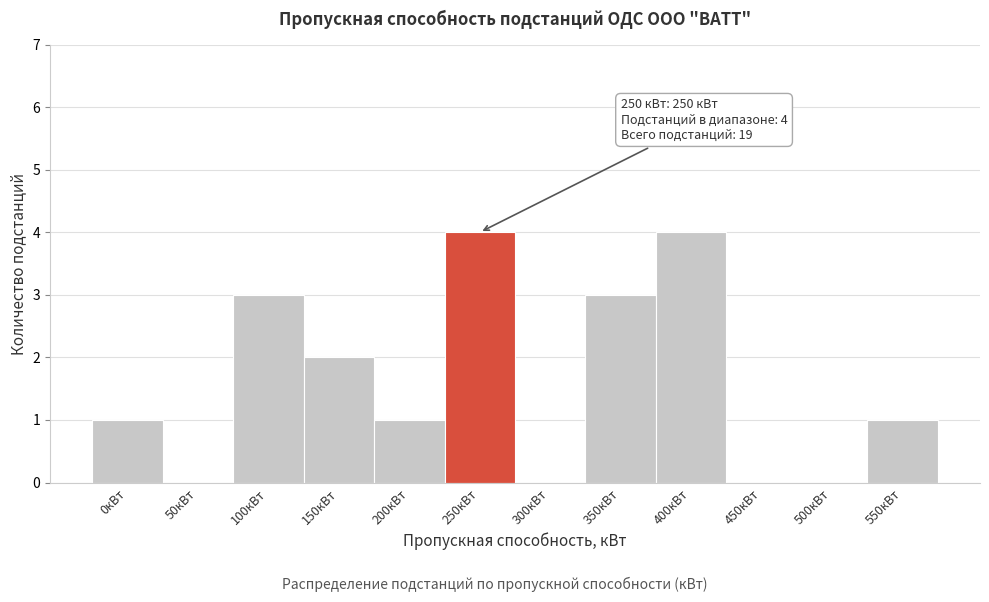

Reading right to left, what are all the values shown in this chart?

550кВт=1	500кВт=0	450кВт=0	400кВт=4	350кВт=3	300кВт=0	250кВт=4	200кВт=1	150кВт=2	100кВт=3	50кВт=0	0кВт=1